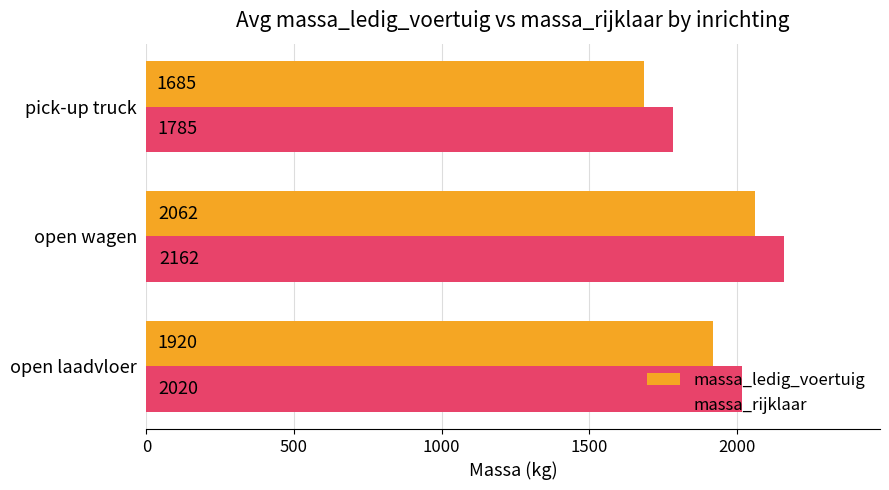

At which category does the chart reach its peak across all series?

open wagen